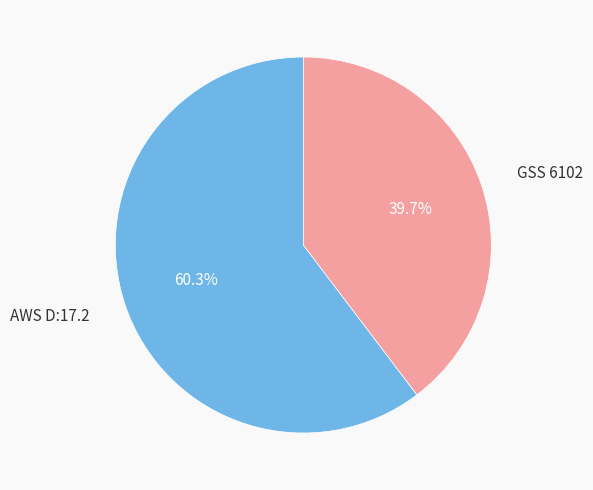

How many slices are in this pie chart?

2